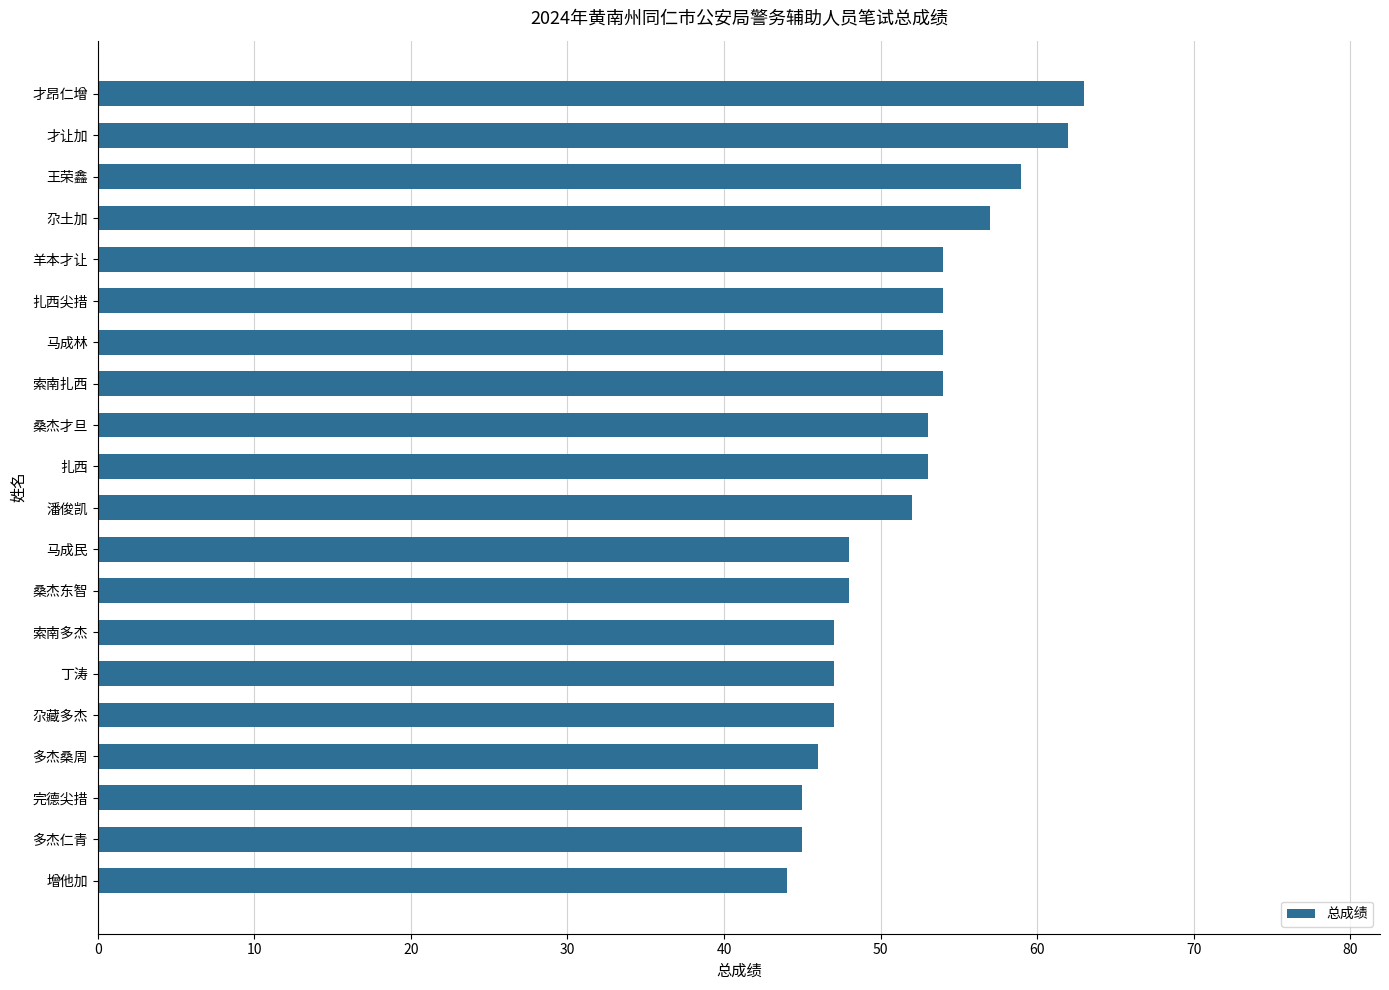

What is the difference between the second highest and second lowest values?

17